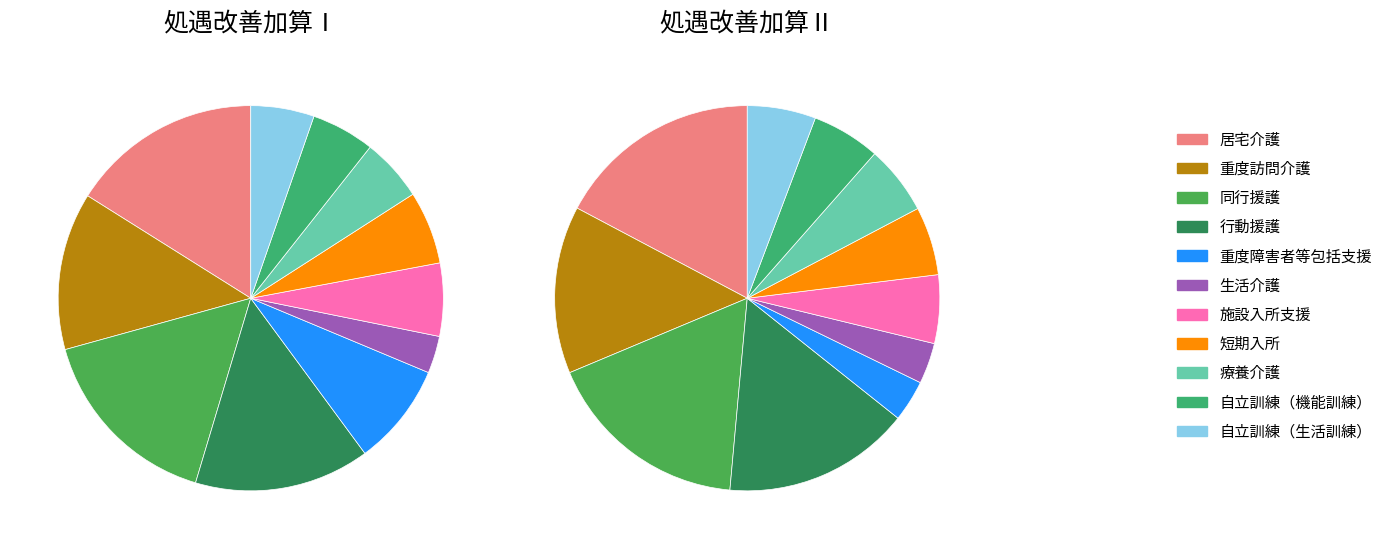

To the nearest percent, what is the difference between the 重度障害者等包括支援 and 同行援護 slice percentages?

7%